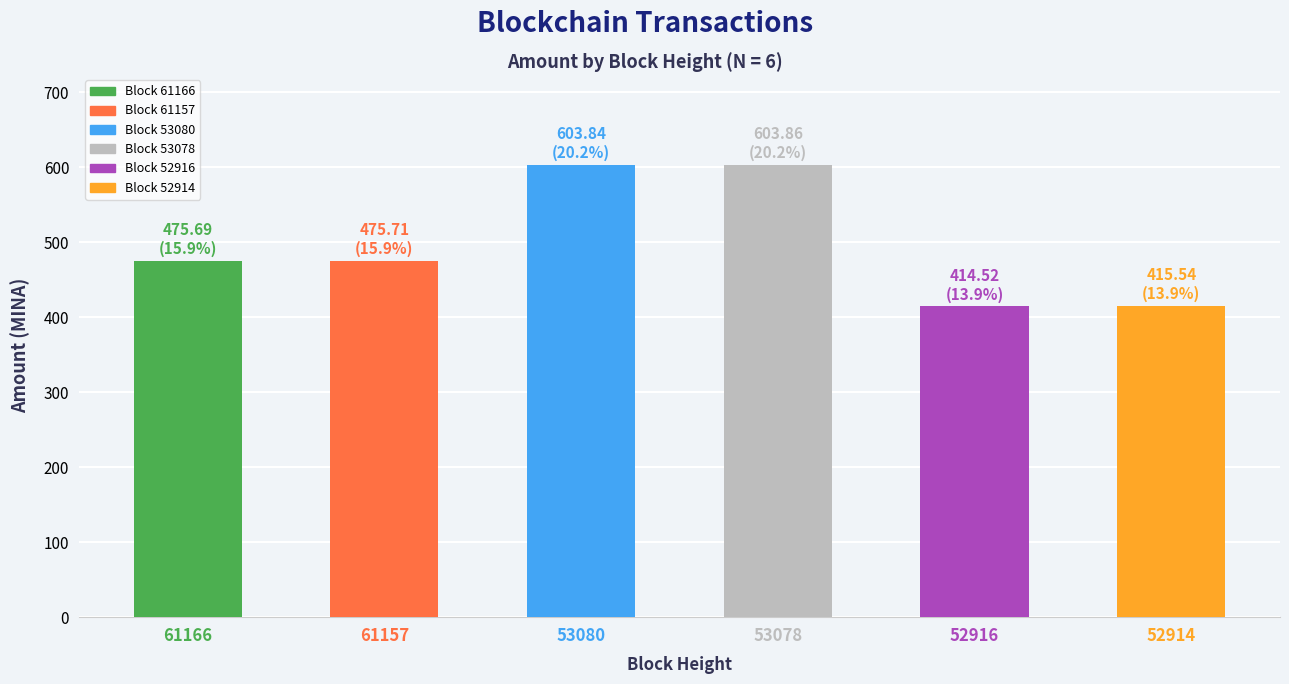

What is the value of the 2nd bar from the left?

475.7